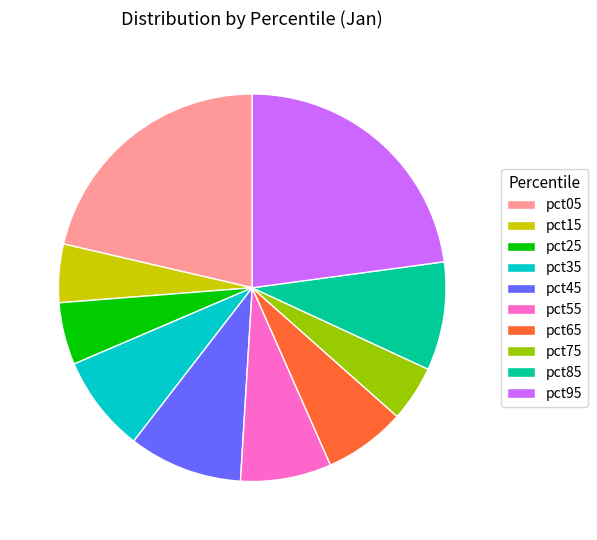

What is the largest slice in the pie chart?

pct95